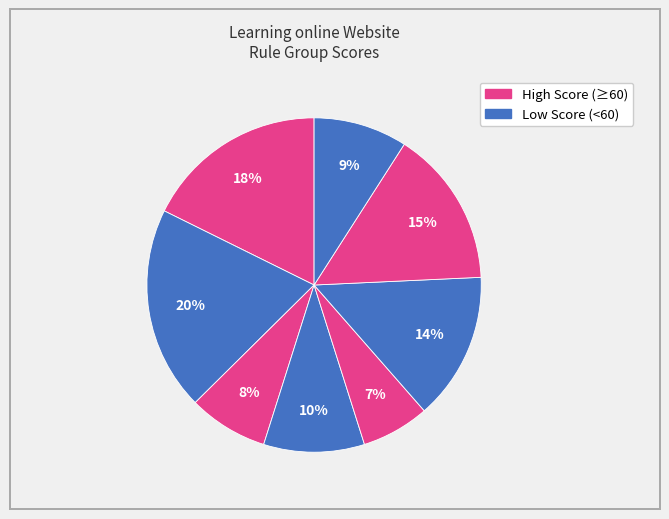

Count the number of slices in the pie.

8